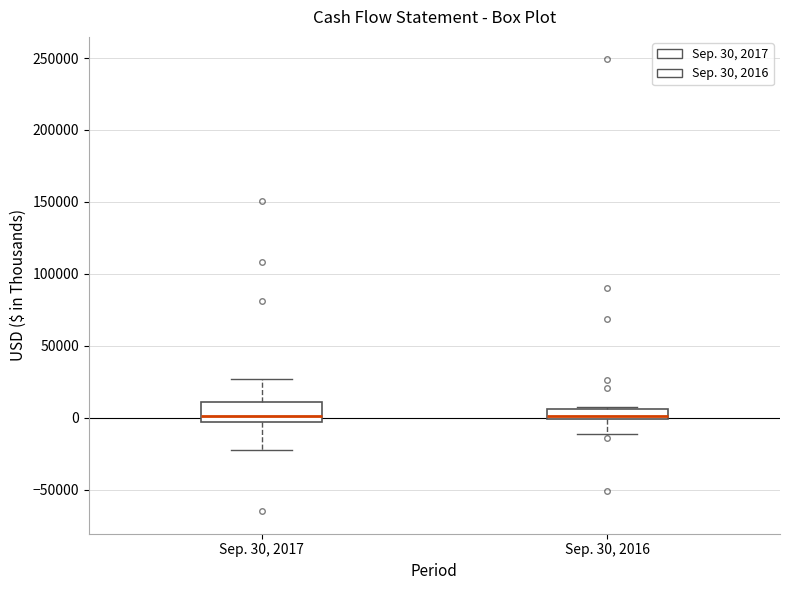

Where does the median line of the box for Sep. 30, 2017 sit on the y-axis? The values are not printed on the chart, so give them approximately, as read against the axis.

0